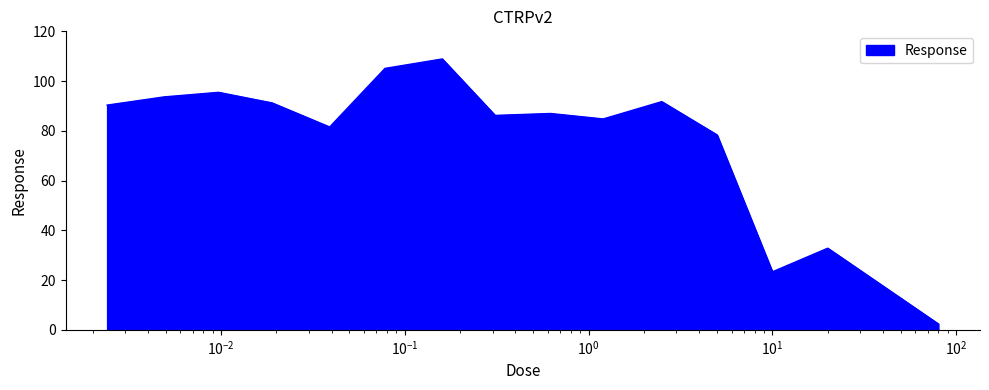

What is the greatest value displayed?

108.9